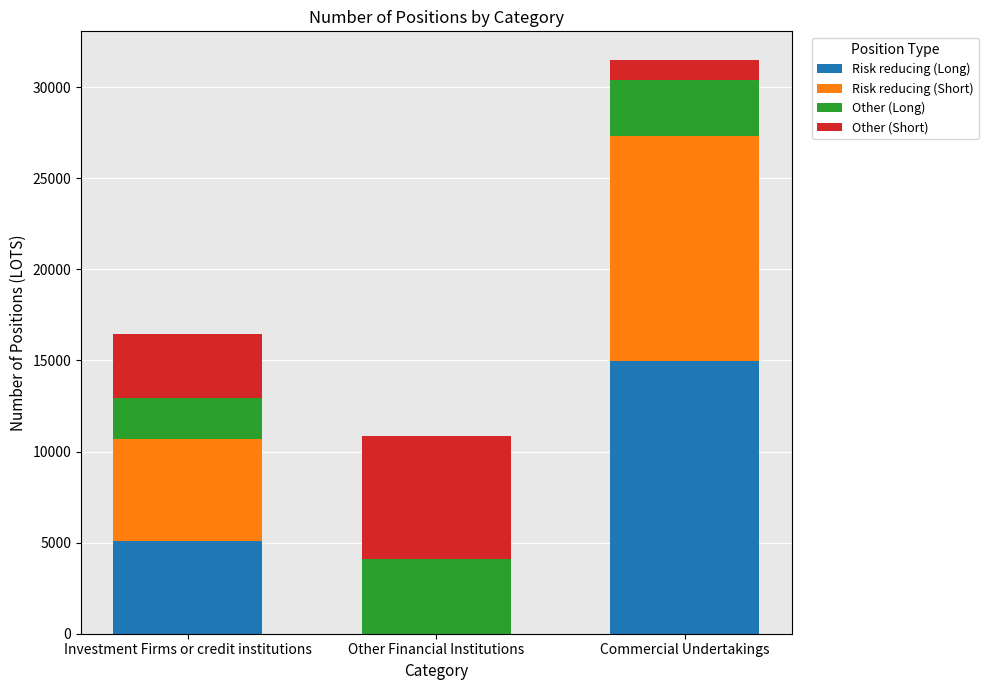

Reading left to right, transcribe the values for Risk reducing (Long).

Investment Firms or credit institutions=5072.5	Other Financial Institutions=0.0	Commercial Undertakings=14977.0